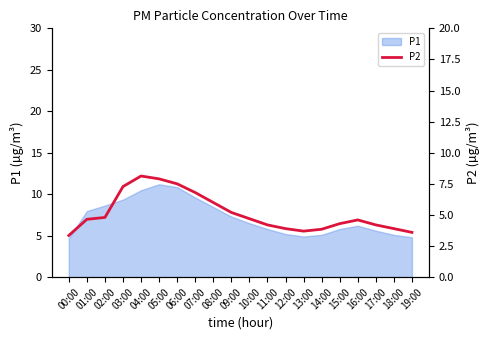

The value at 00:00 is 3.4. True or false?

True